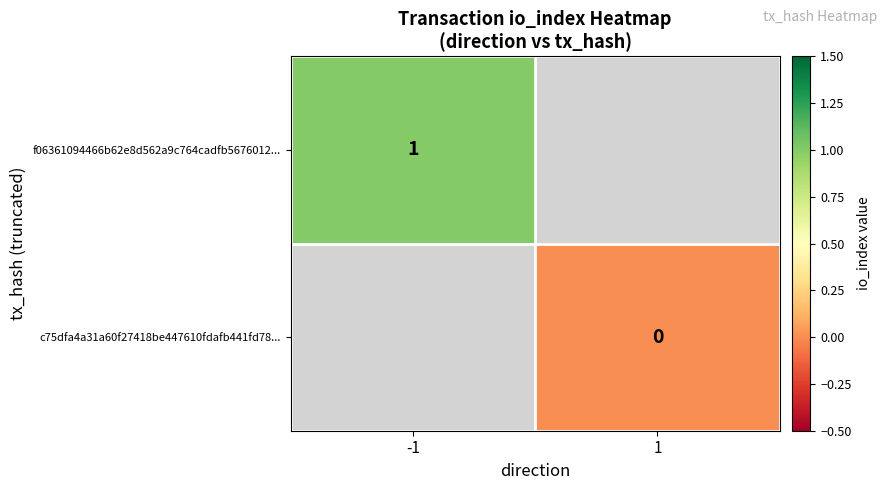

What is the maximum value shown in the chart?

1.0